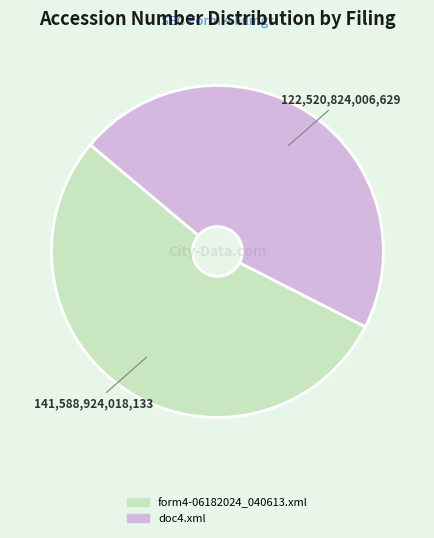

Is the sum of form4-06182024_040613.xml and doc4.xml greater than half?

Yes